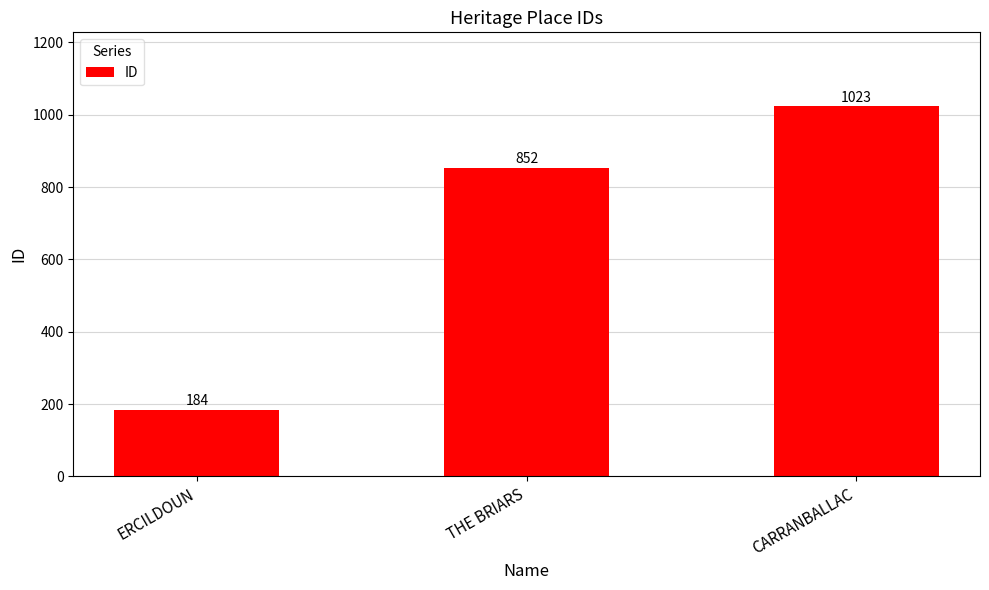

Reading right to left, transcribe all the data shown in this chart.

1023	852	184